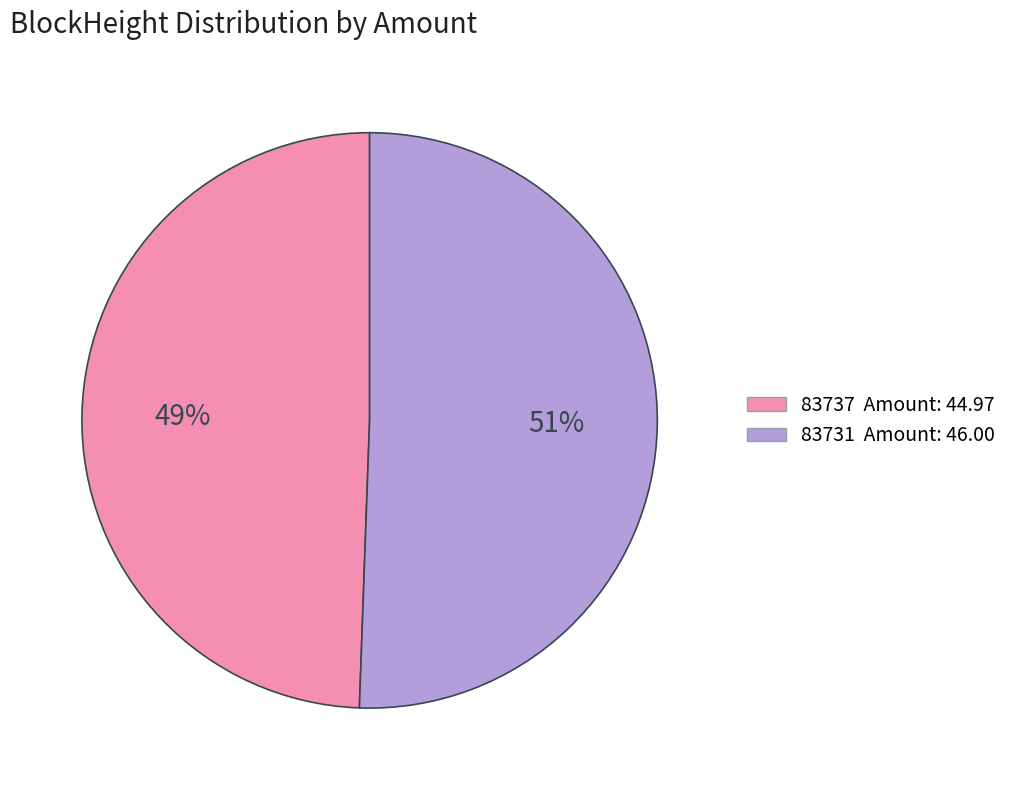

How many segments does this pie chart have?

2